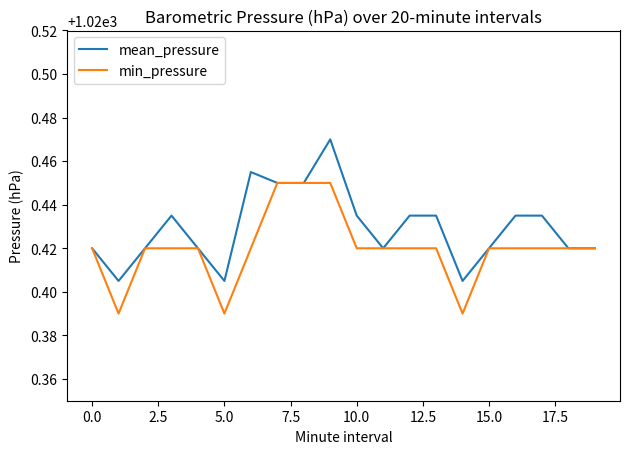

List the series in order of their overall mean, lowest first.

min_pressure, mean_pressure